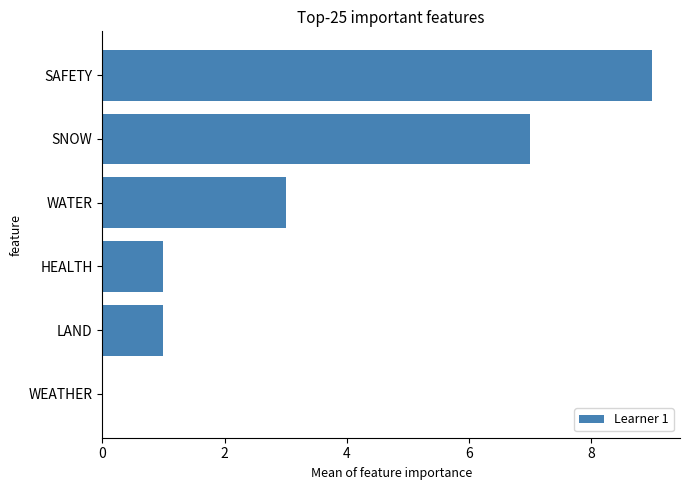

What is the greatest value displayed?

9